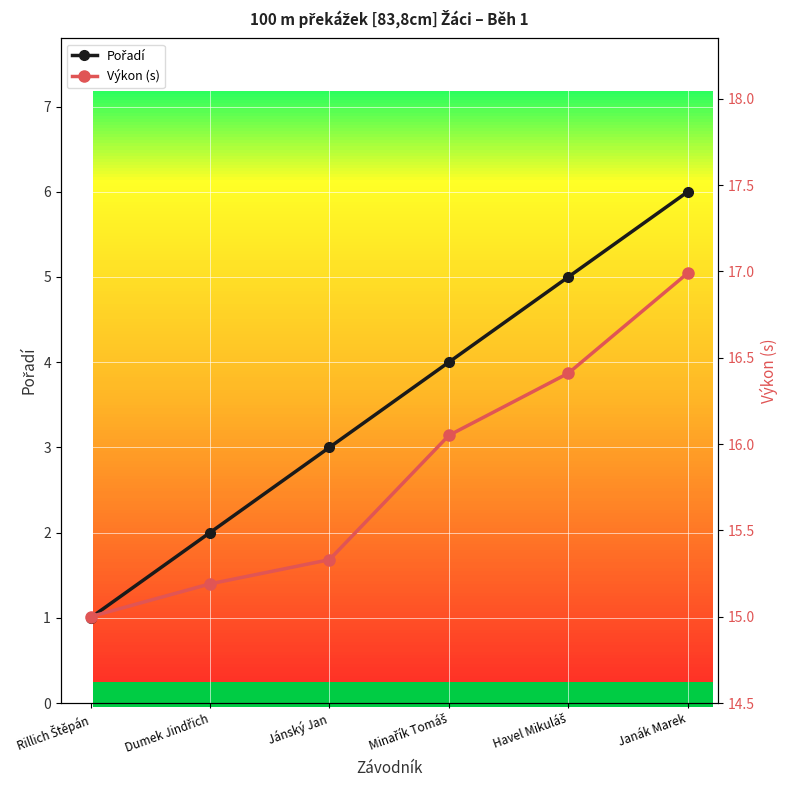

True or false: Pořadí has more than 2 interior local peaks.

False